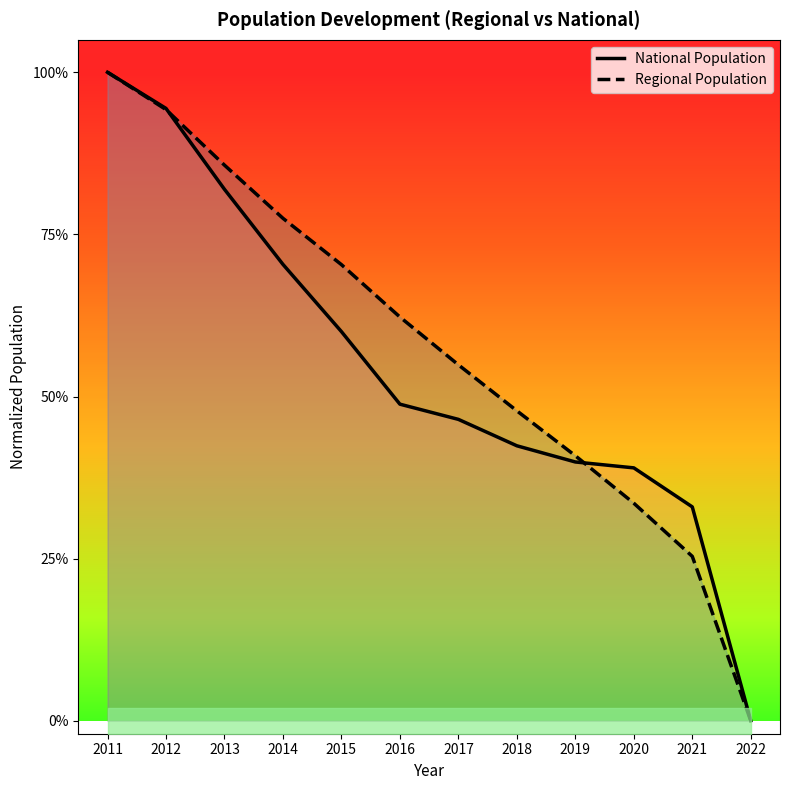

True or false: Regional Population has more than 2 points higher than both neighbors.

False